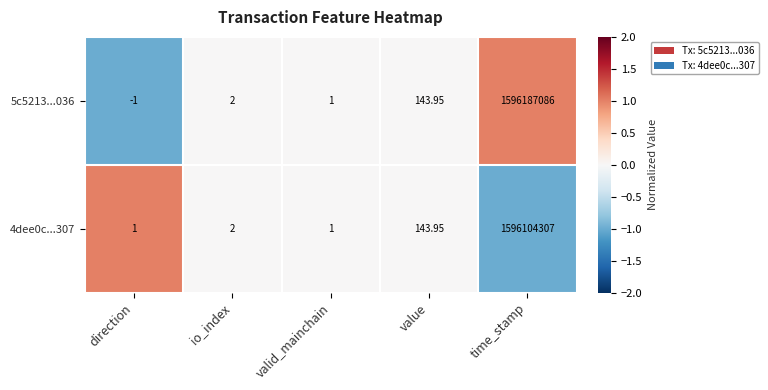

Which series has the largest total across all categories?

5c5213...036